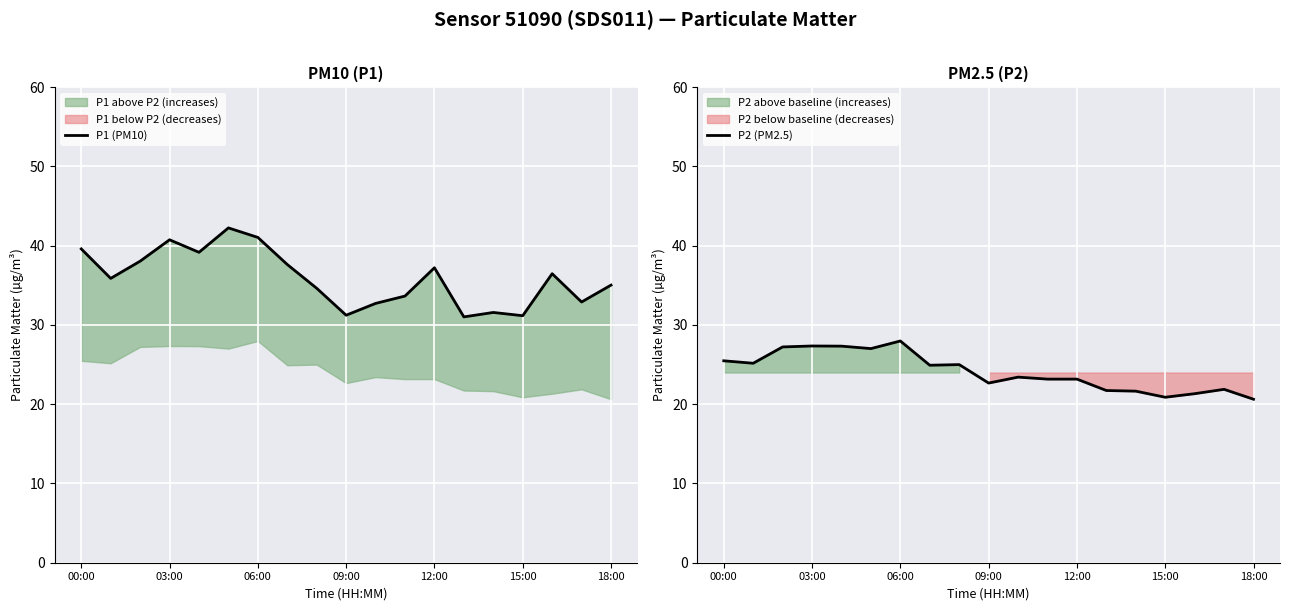

What is the total value across all series at 00:00?

65.1